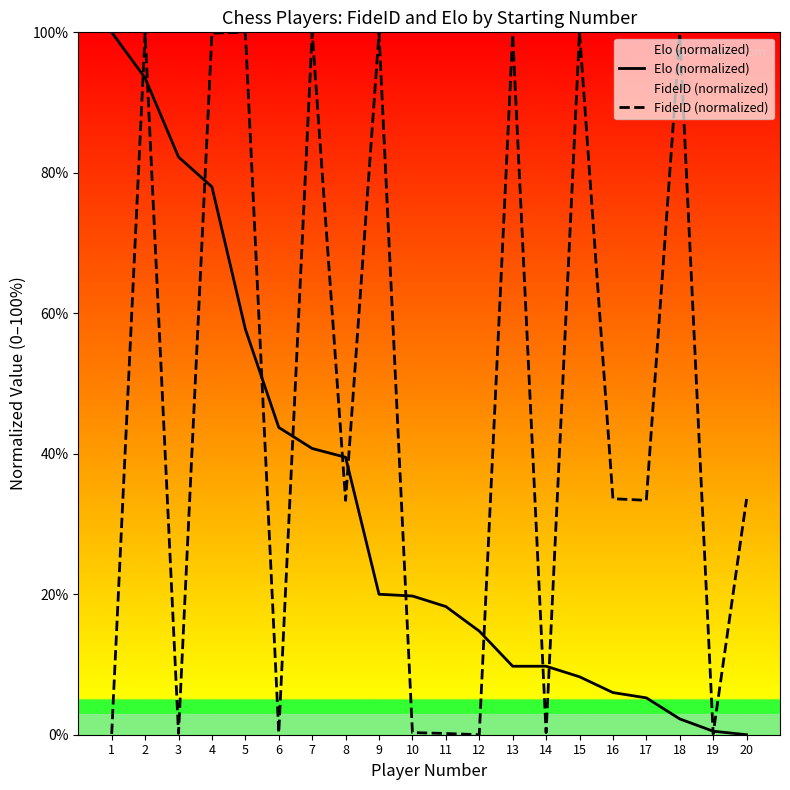

What is the difference between the FideID (normalized) values at 7 and 20?

66.4